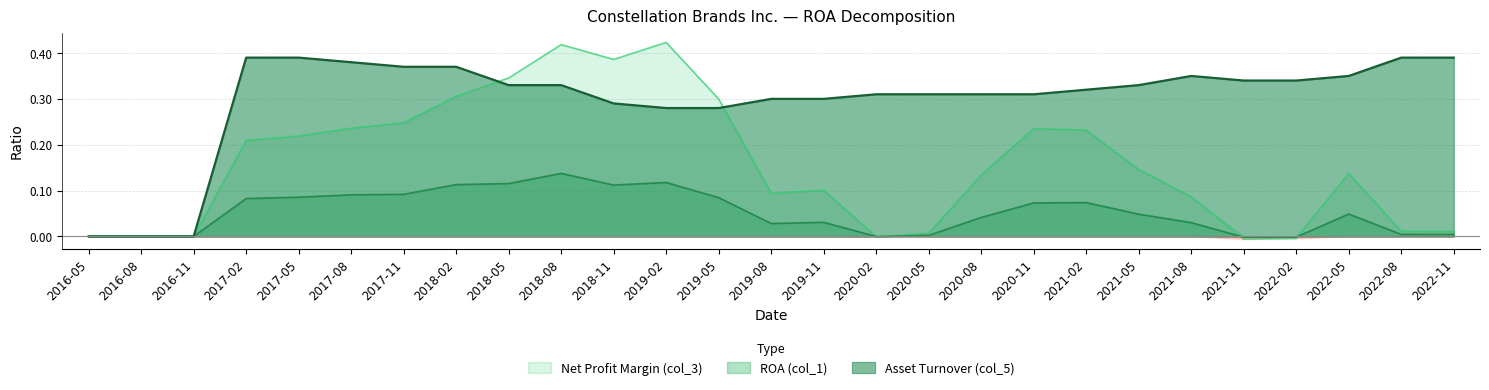

The Asset Turnover (col_5) series shows 0.2 at 2022-02. True or false?

False